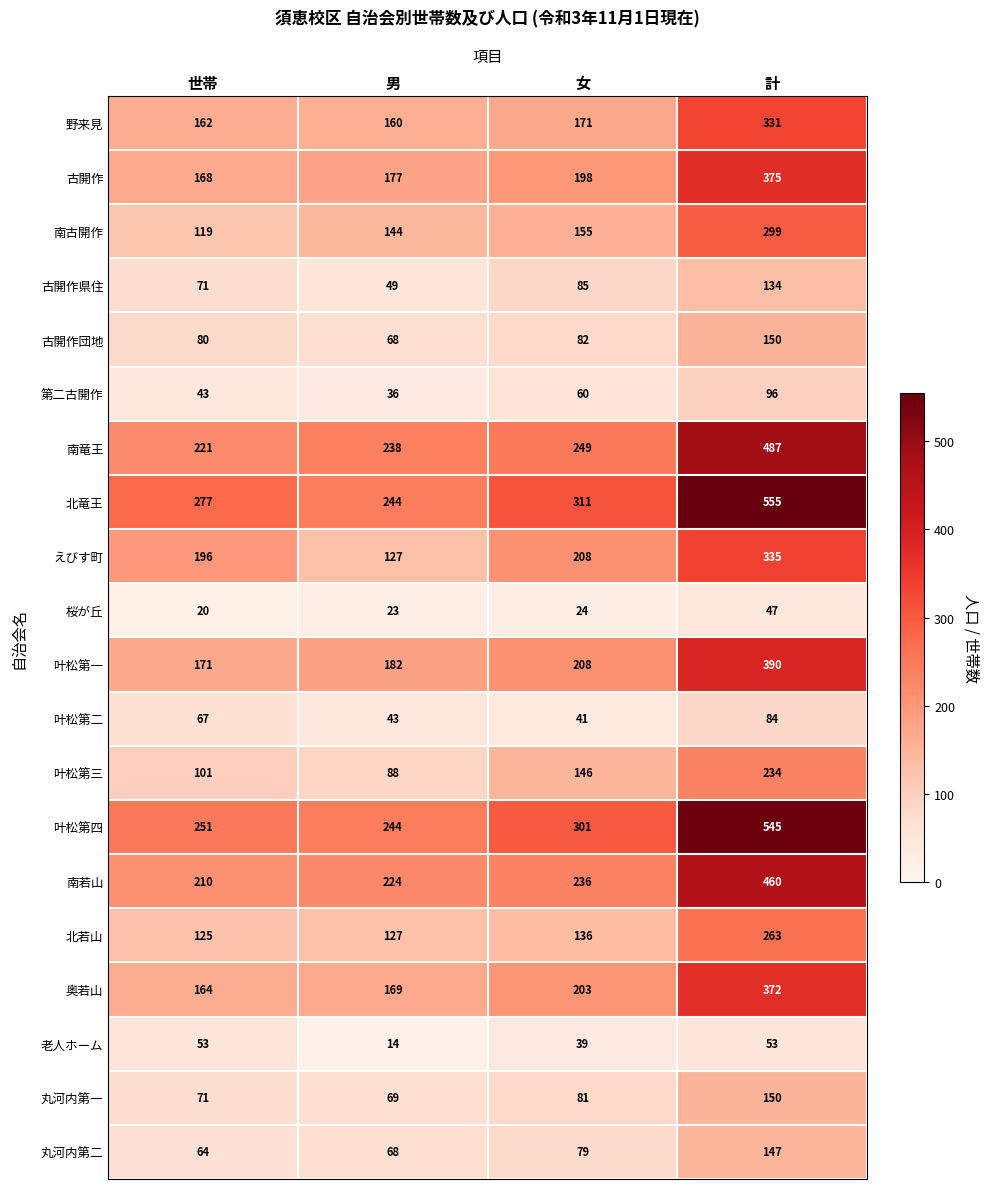

What is the total value across all series at 計?

5507